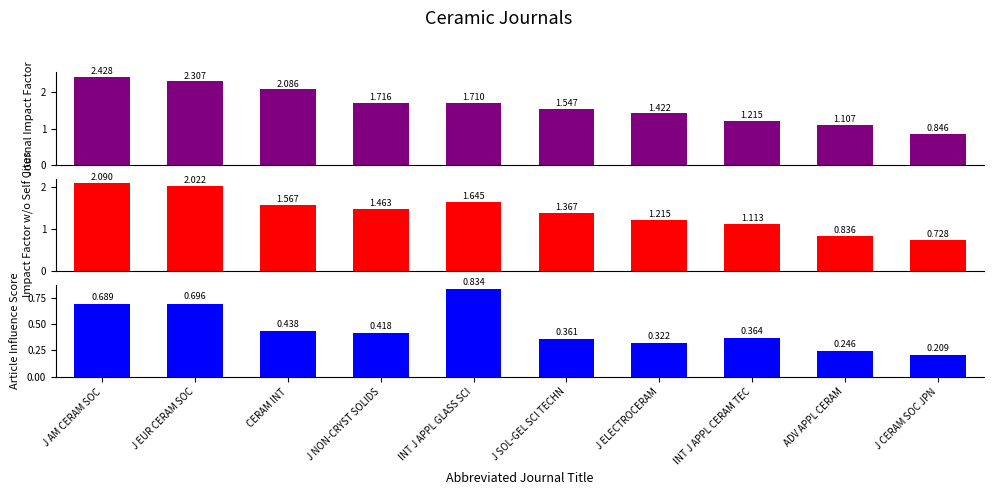

What is the sum of the Article Influence Score values at INT J APPL CERAM TEC and ADV APPL CERAM?

0.6